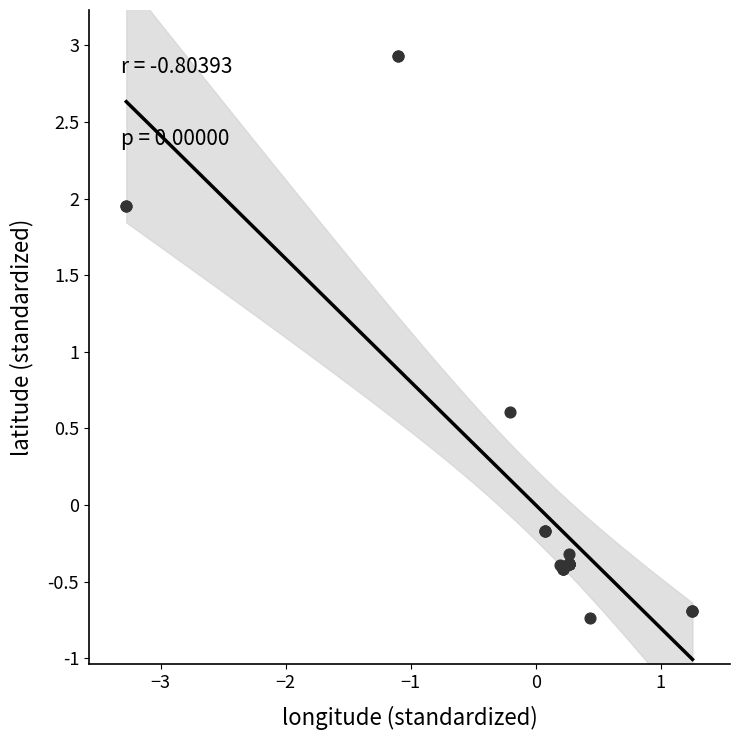

What Y value in the scatter plot is closest to 1?

0.6